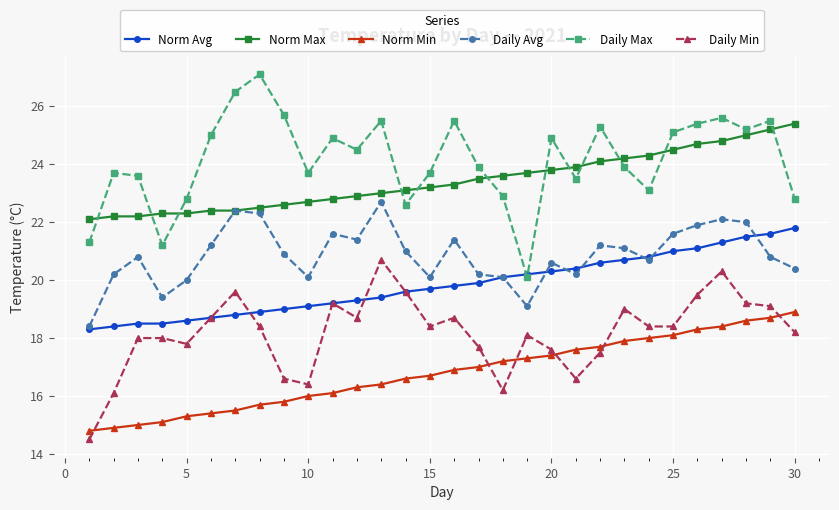

Which series has the widest spread of values?

Daily Max